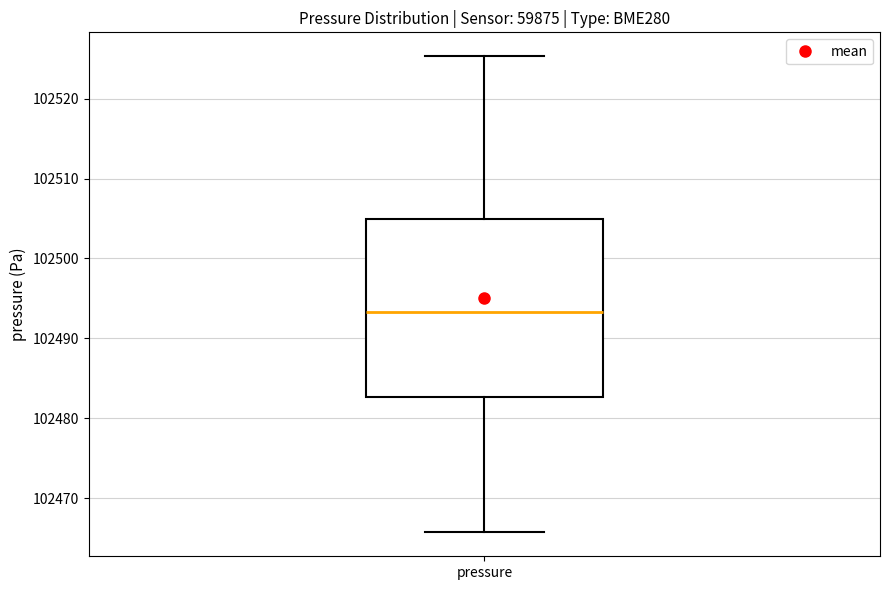

Read this box plot against the y-axis: the position of the median line, the range covered by the box, and the ends of both whiskers. The values are not printed on the chart, so give them approximately, as read against the axis.

median 102493, box 102483 to 102505, whiskers 102466 to 102525